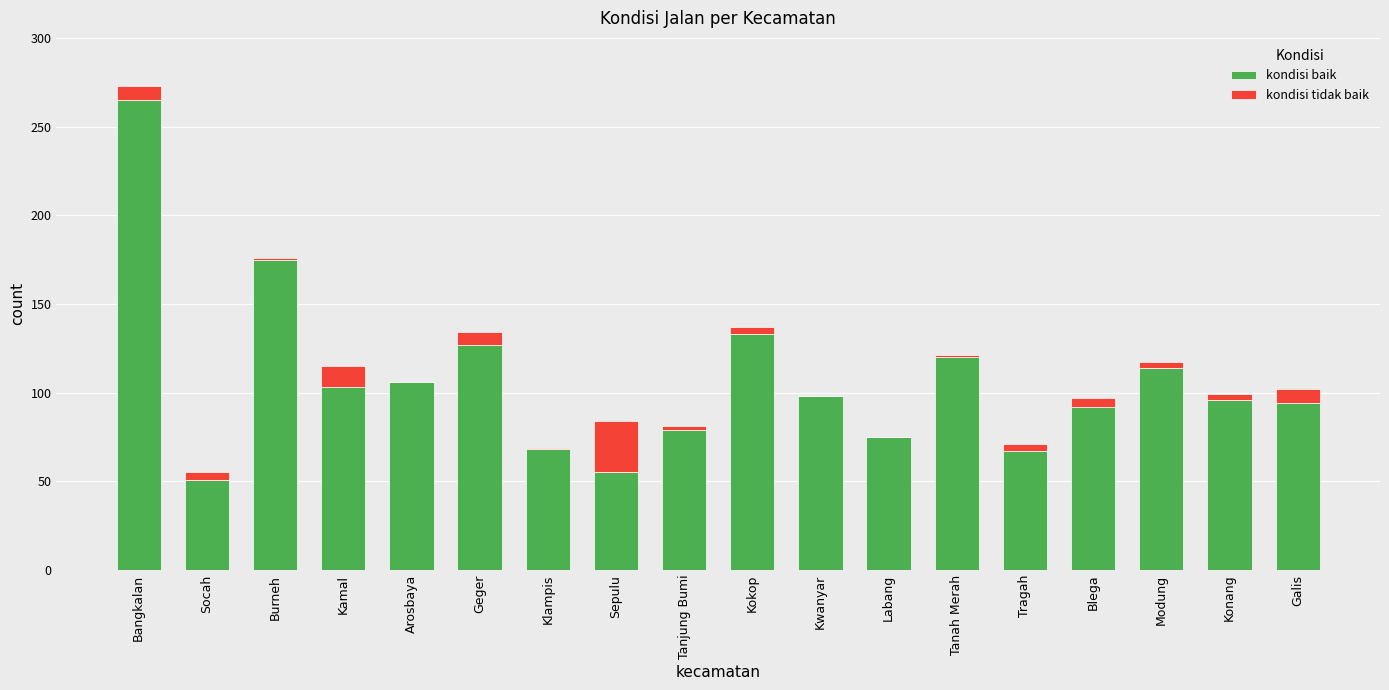

Are the bars grouped side by side (vs. stacked)?

No